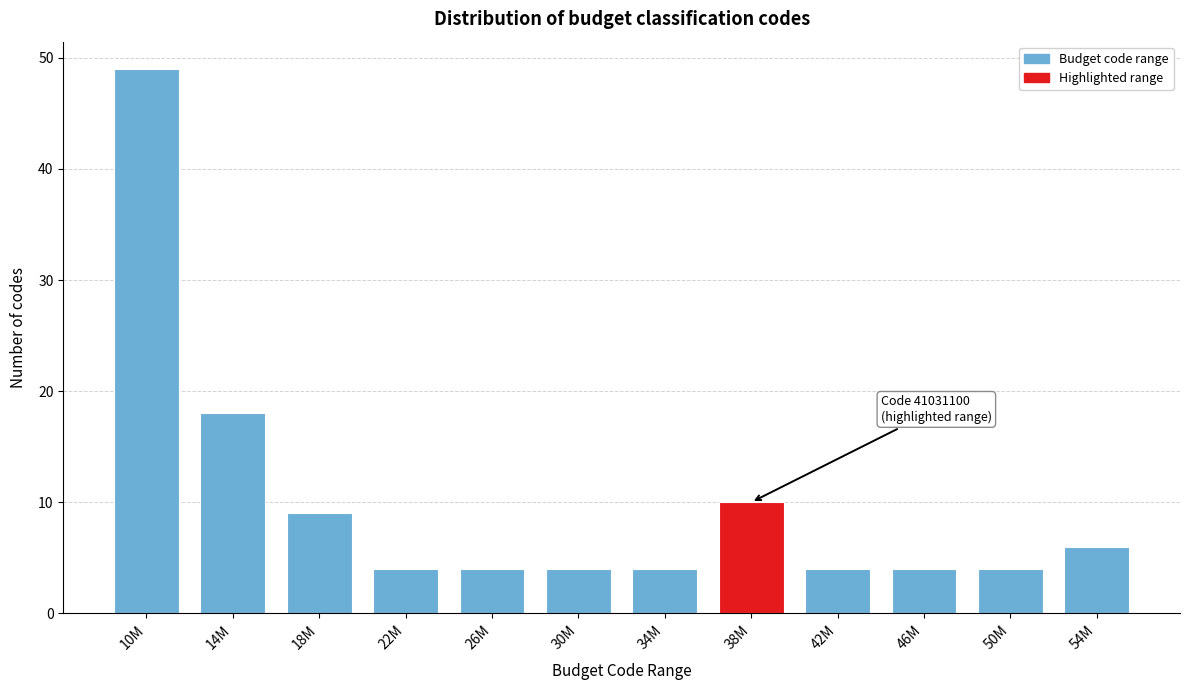

Reading left to right, list all the values displayed in this chart.

49	18	9	4	4	4	4	10	4	4	4	6